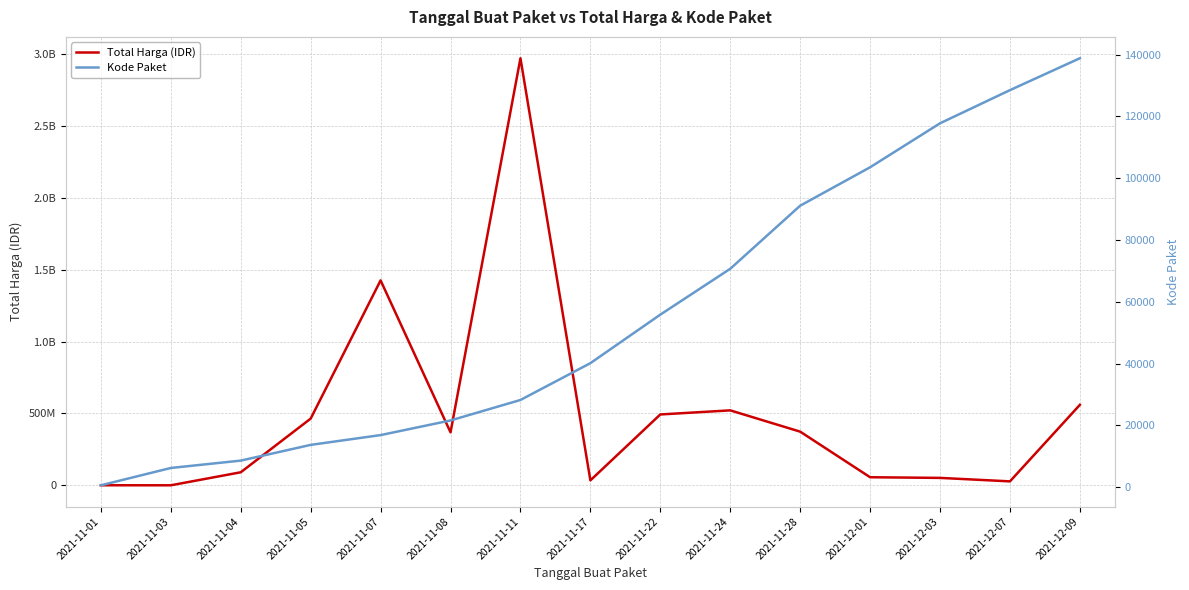

Is it true that Total Harga (IDR) equals 166430401.6 at 2021-11-28?

False